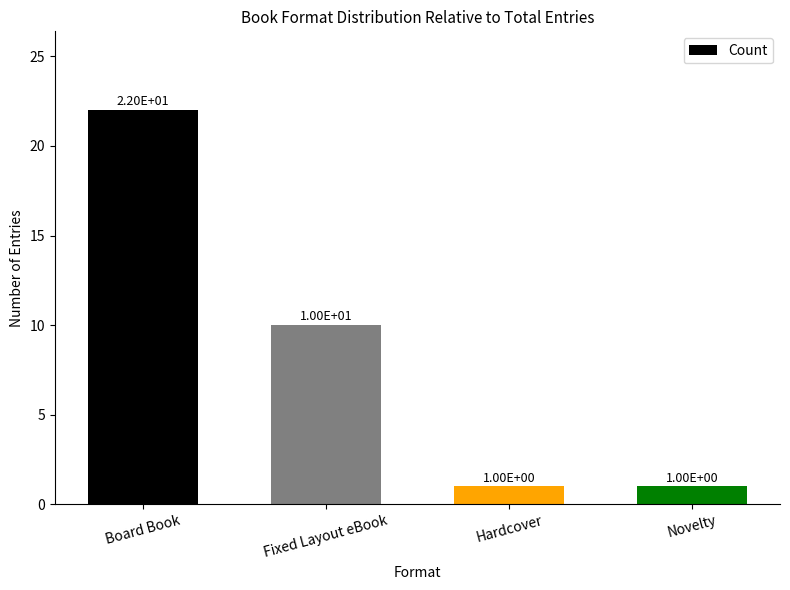

Between Board Book and Hardcover, which is larger?

Board Book